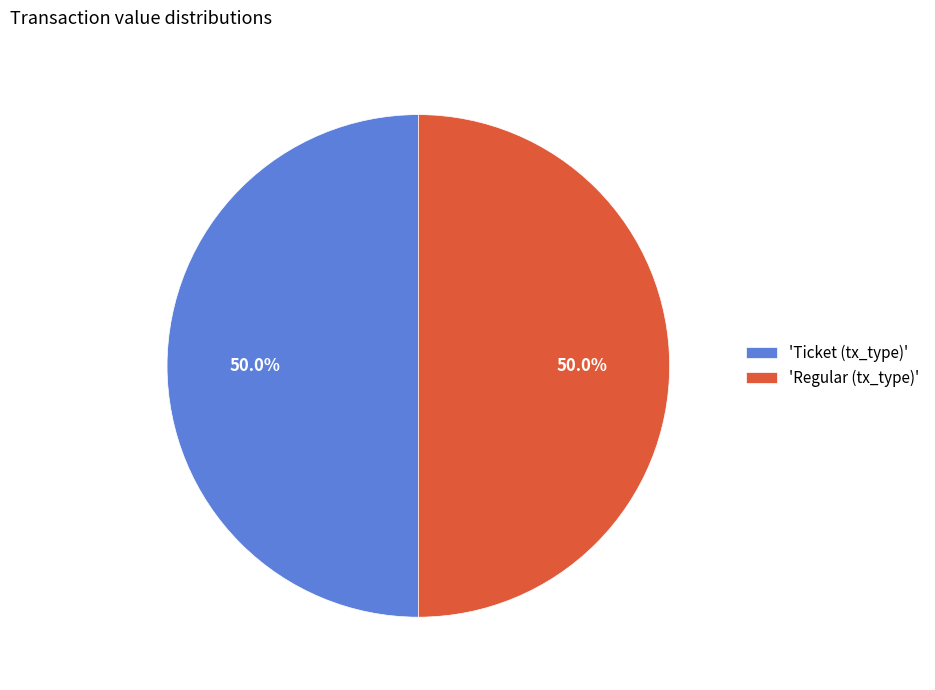

What percentage is NOT represented by 'Regular (tx_type)'?

50.0%